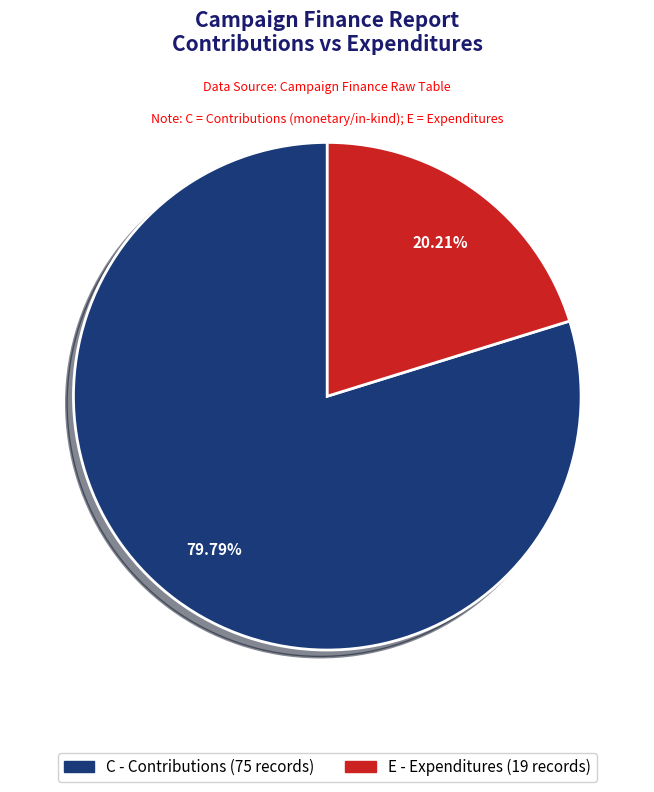

What percentage is NOT represented by C?

20.2%